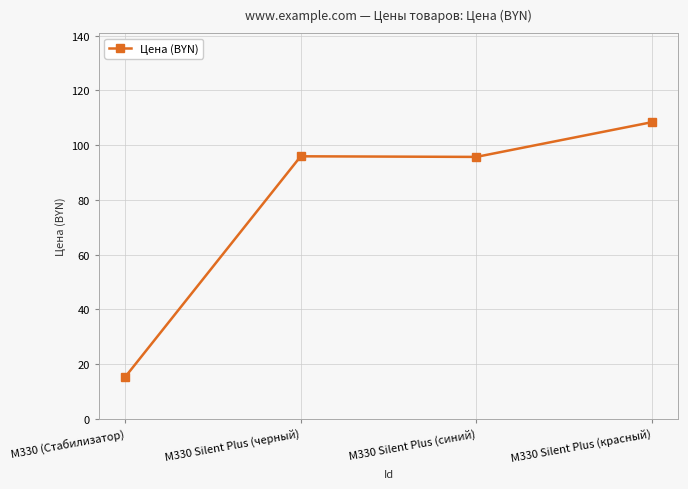

True or false: the data has more than 2 interior local peaks.

False